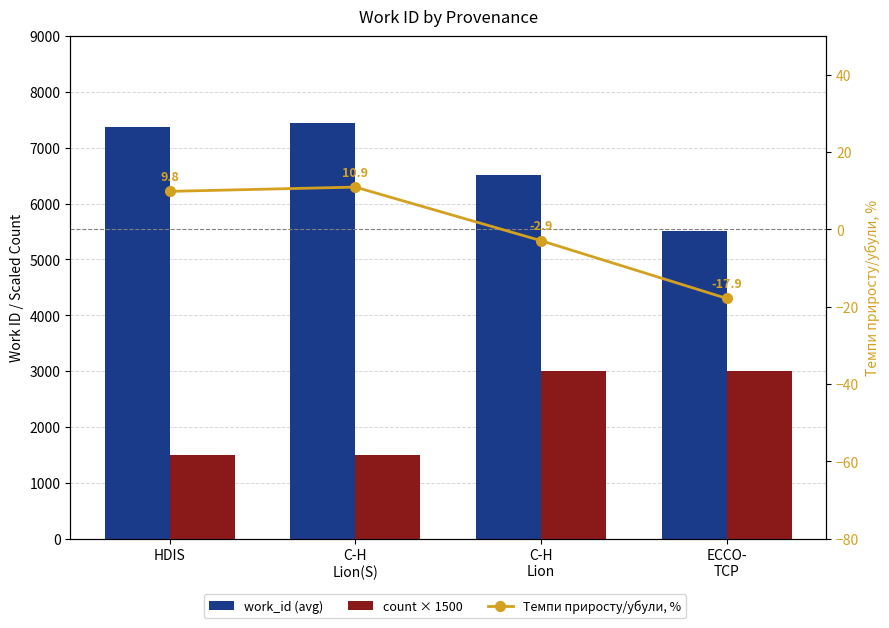

Reading right to left, what are all the values shown in this chart?

work_id (avg): 5507.0	6509.0	7439.0	7365.0
count × 1500: 3000.0	3000.0	1500.0	1500.0
Темпи приросту/убули, %: -17.9	-2.9	10.9	9.8